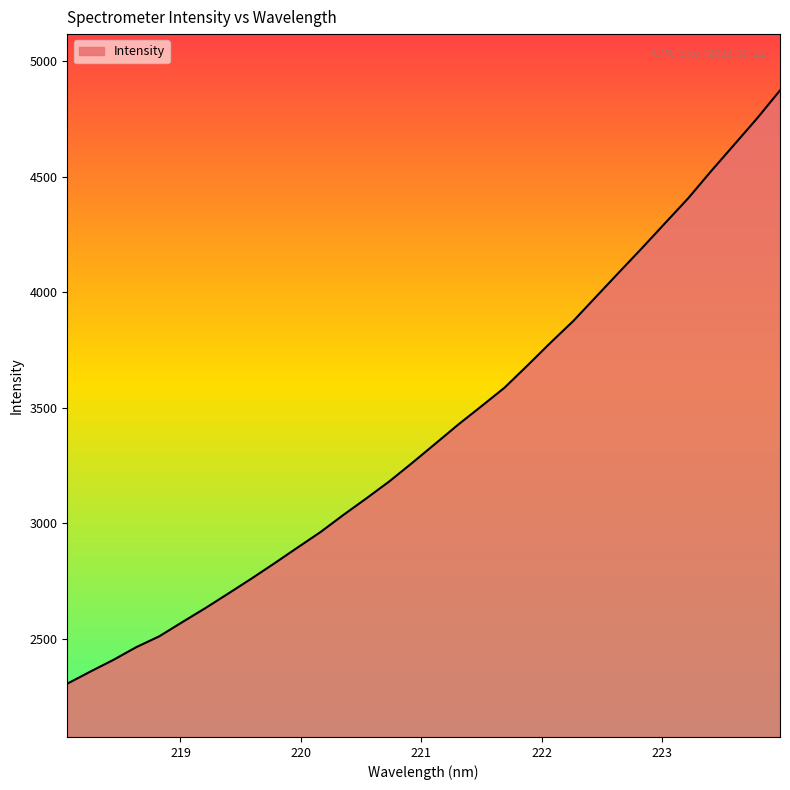

What is the smallest value displayed?

2306.3